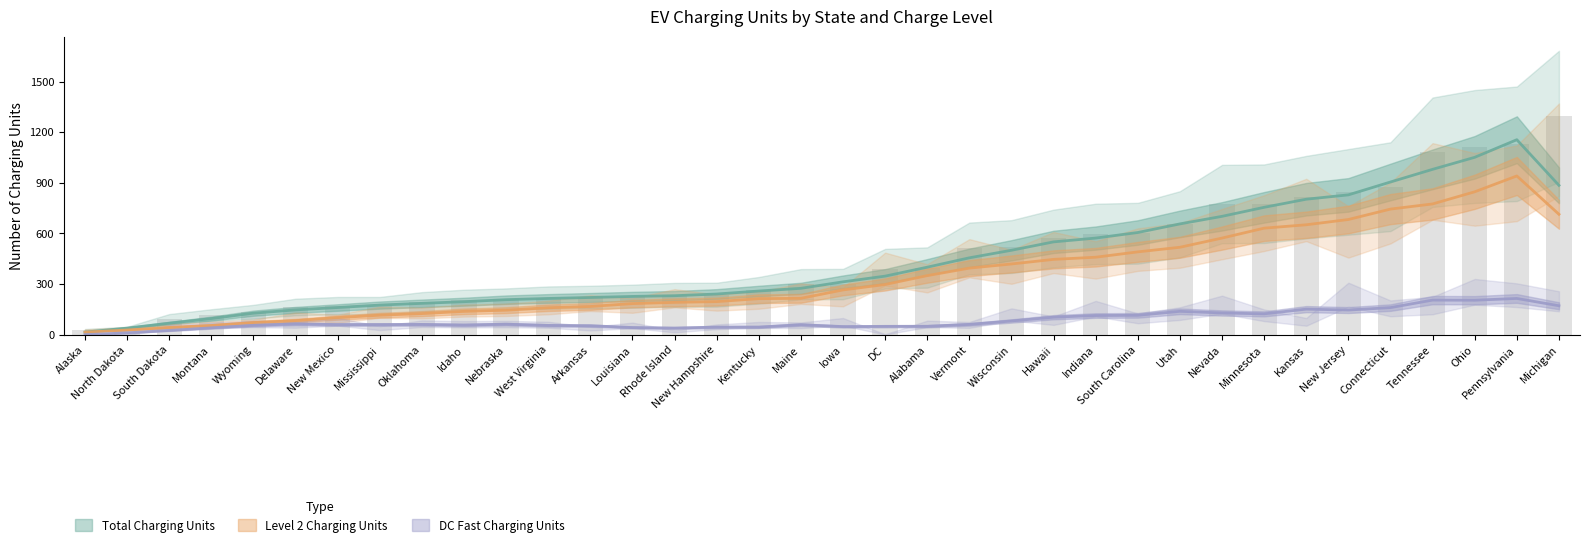

What position from the left is Connecticut?

32